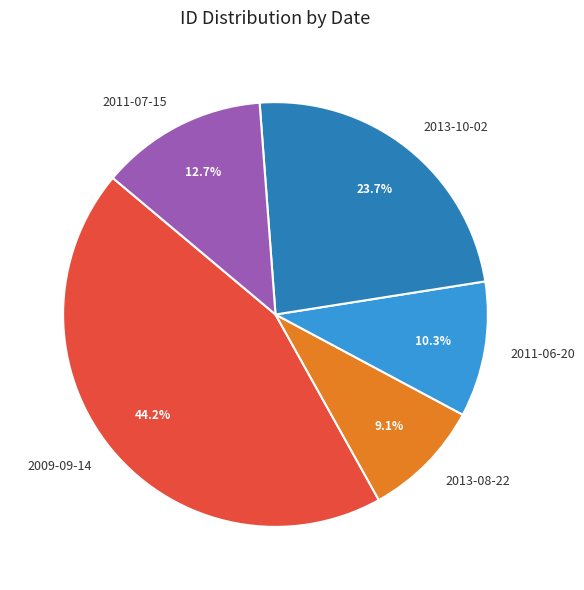

Between 2009-09-14 and 2011-07-15, which is larger?

2009-09-14